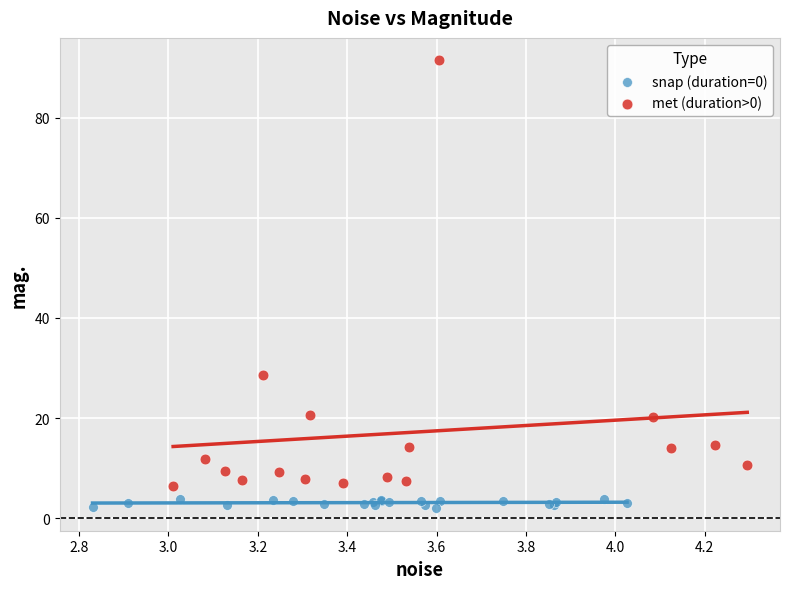

Which series has the largest Y range (max minus min)?

met (duration>0)